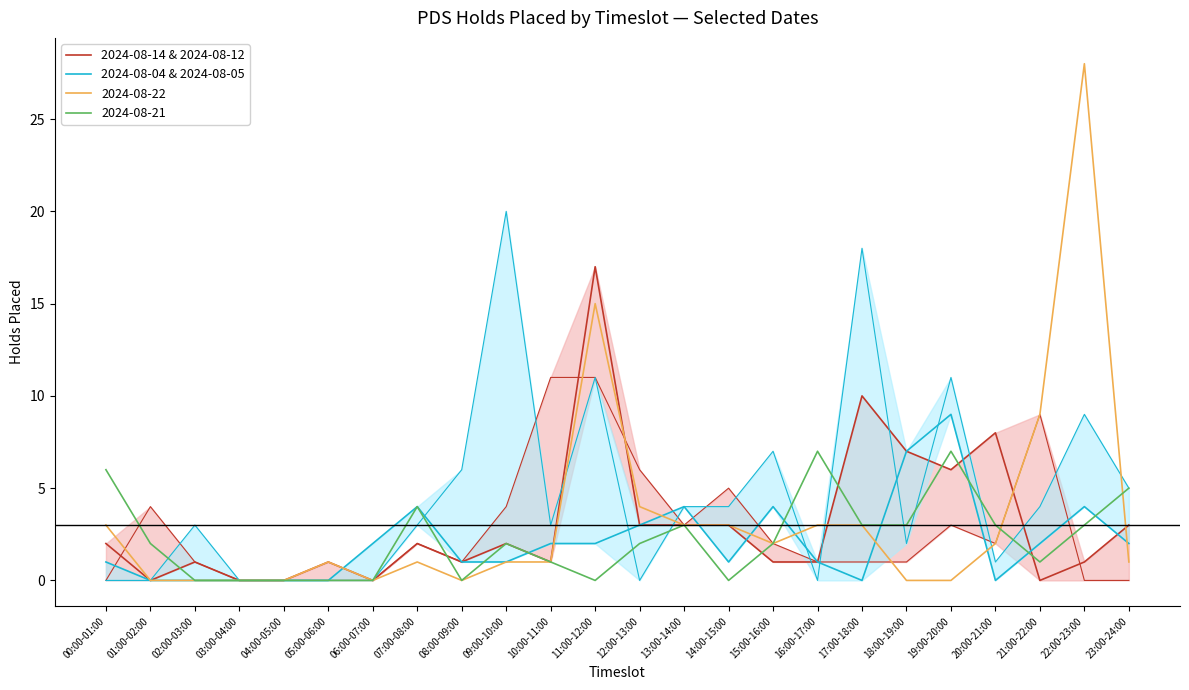

What is the total value across all series at 20:00-21:00?

8